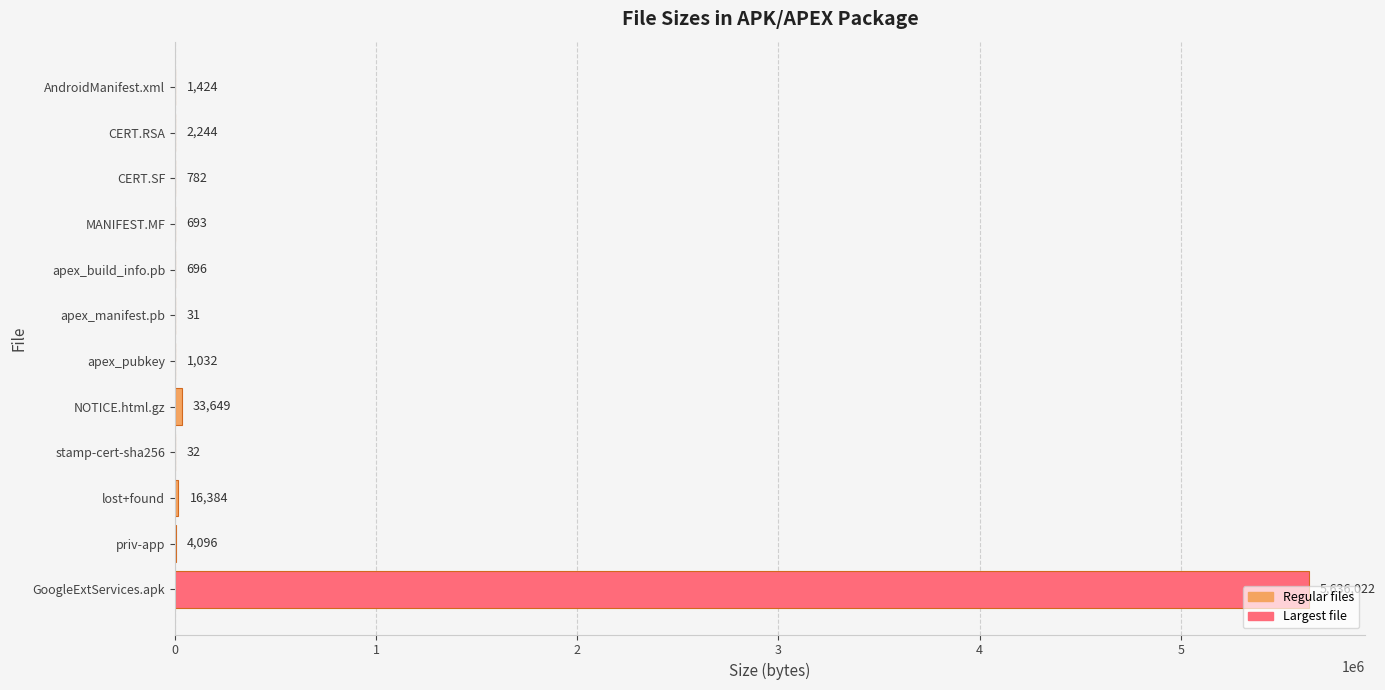

At which label is the value closest to 2818026?

NOTICE.html.gz